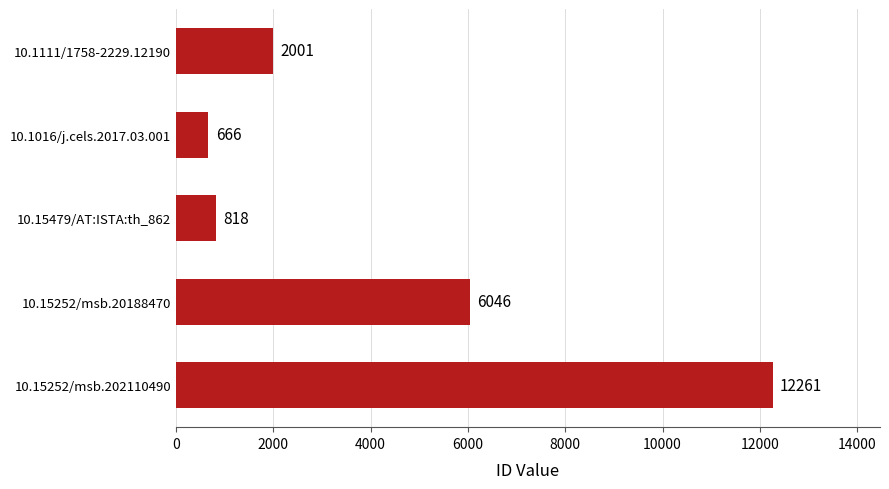

List the labels in order of value, smallest first.

10.1016/j.cels.2017.03.001, 10.15479/AT:ISTA:th_862, 10.1111/1758-2229.12190, 10.15252/msb.20188470, 10.15252/msb.202110490